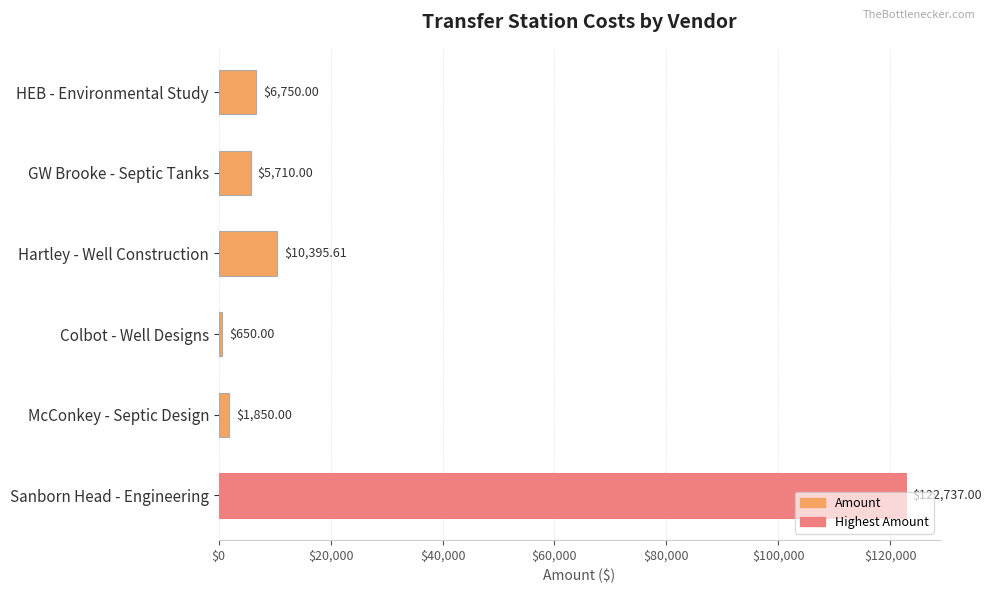

How many bars are there in total?

6